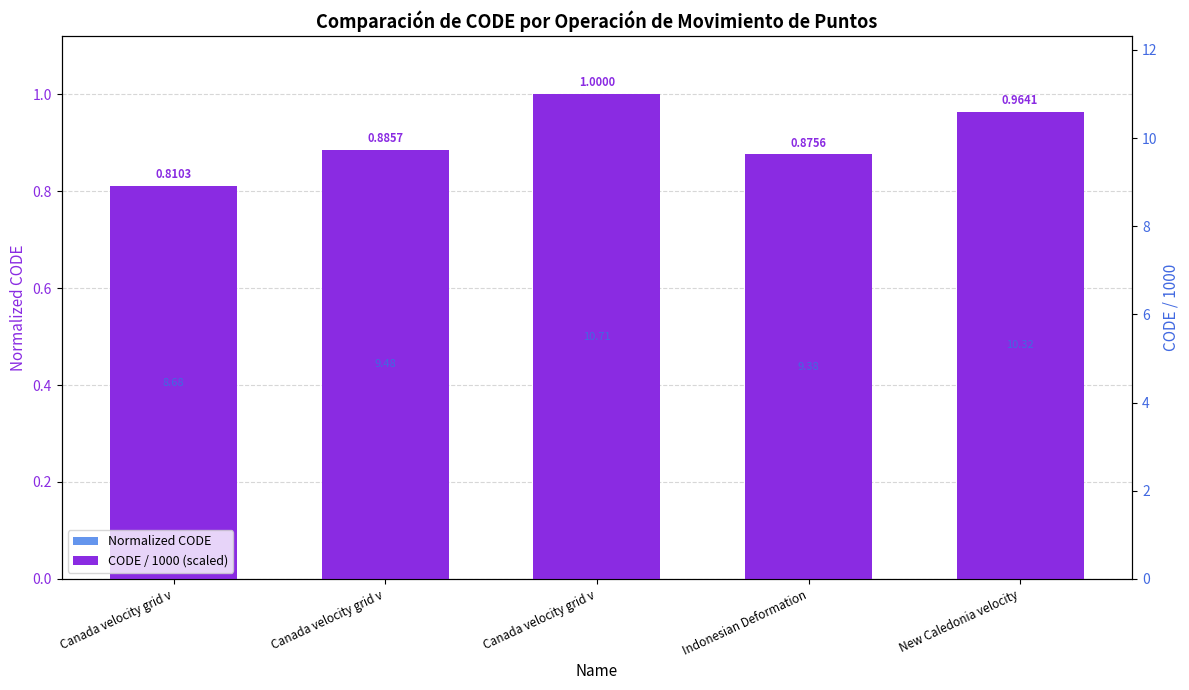

Which category has the highest value in the CODE / 1000 (scaled) series?

Canada velocity grid v